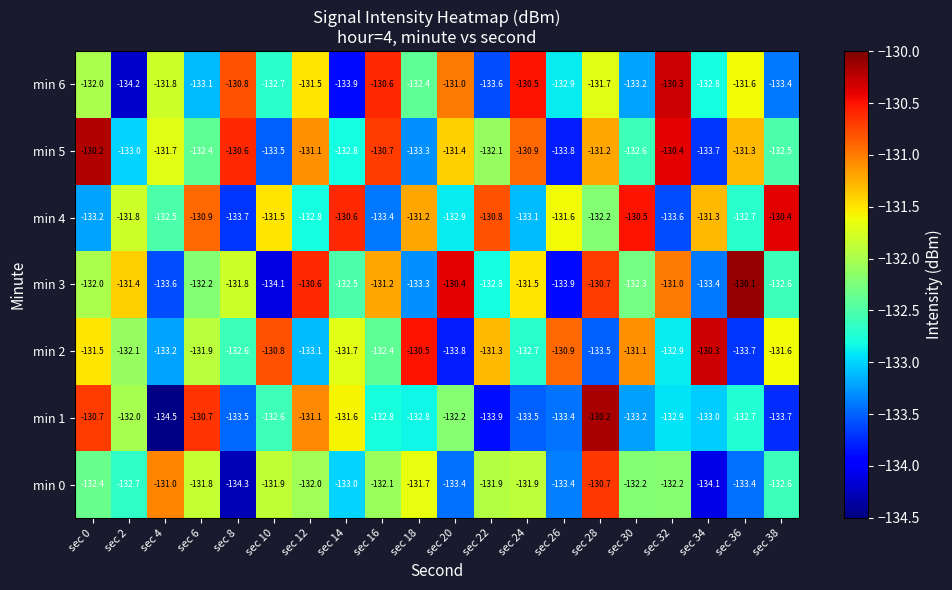

What is the total value across all series at sec 2?

-927.2